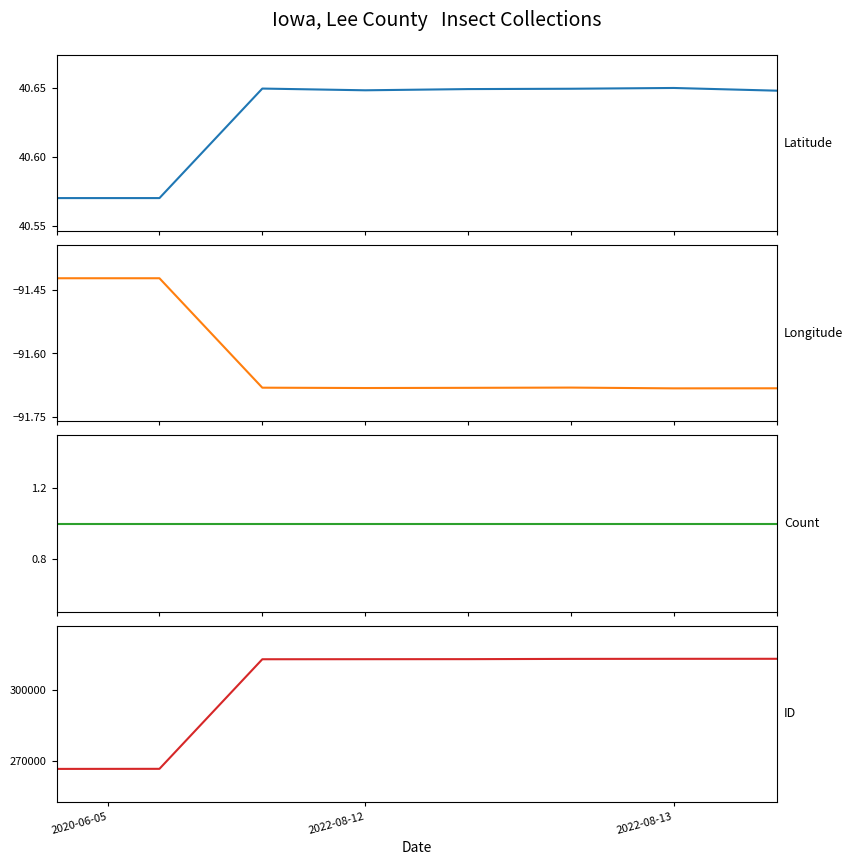

How many data points in ID are above 313310?

3